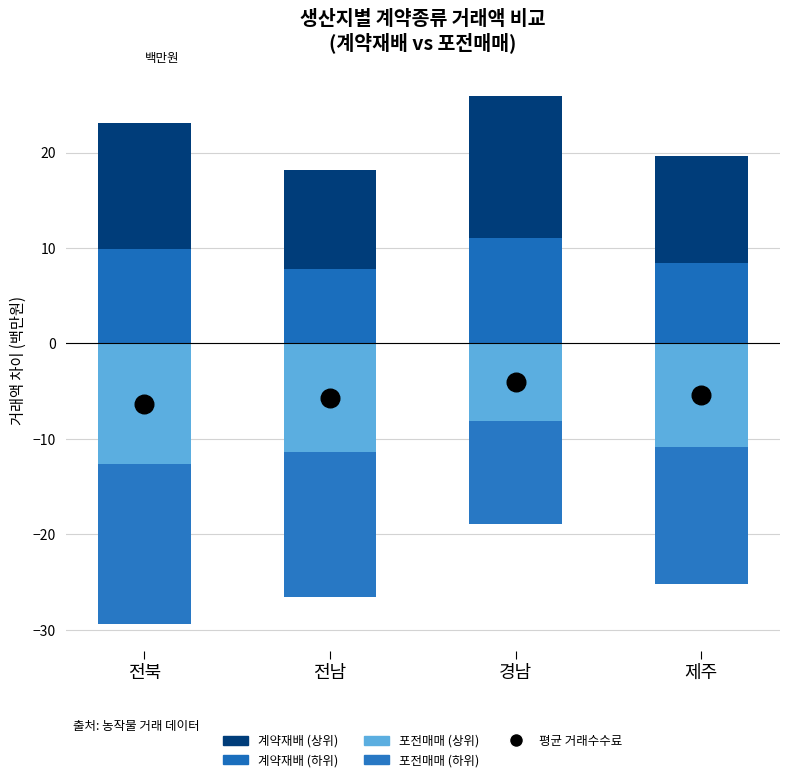

Is the value of 계약재배 (상위) at 전북 greater than the value of 평균 거래수수료 at 경남?

Yes